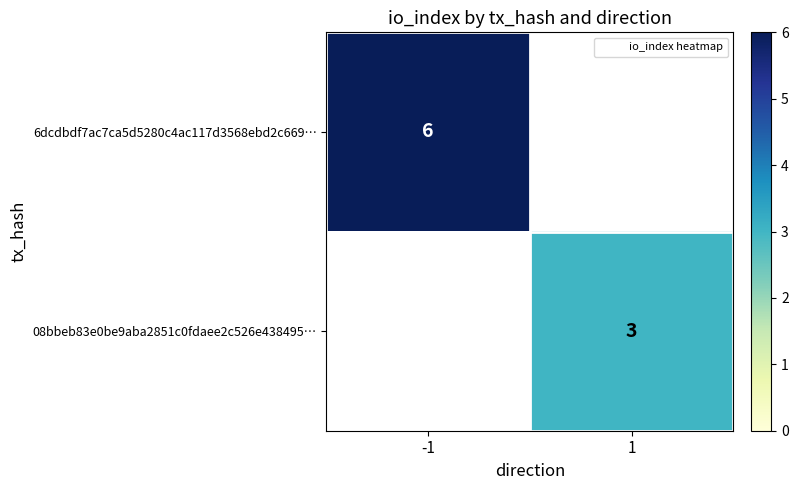

List the labels in order of 08bbeb83e0be9aba2851c0fdaee2c526e438495… value, smallest first.

-1, 1